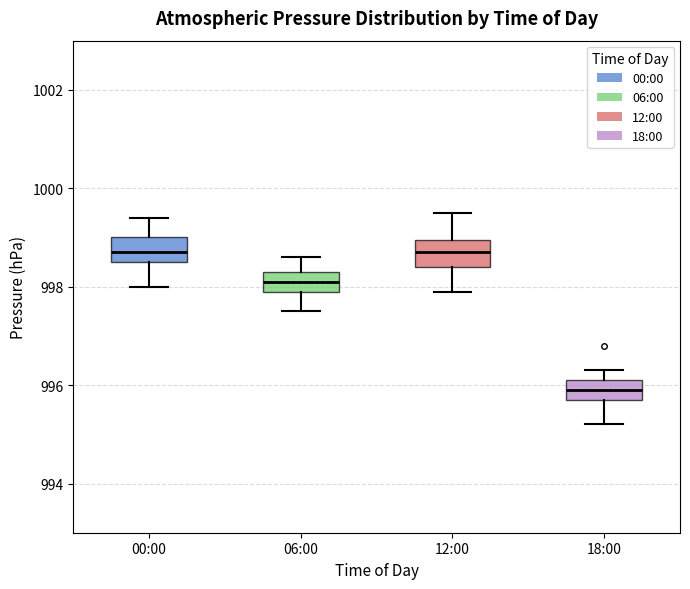

Where does the median line of the box for 12:00 sit on the y-axis? The values are not printed on the chart, so give them approximately, as read against the axis.

998.8